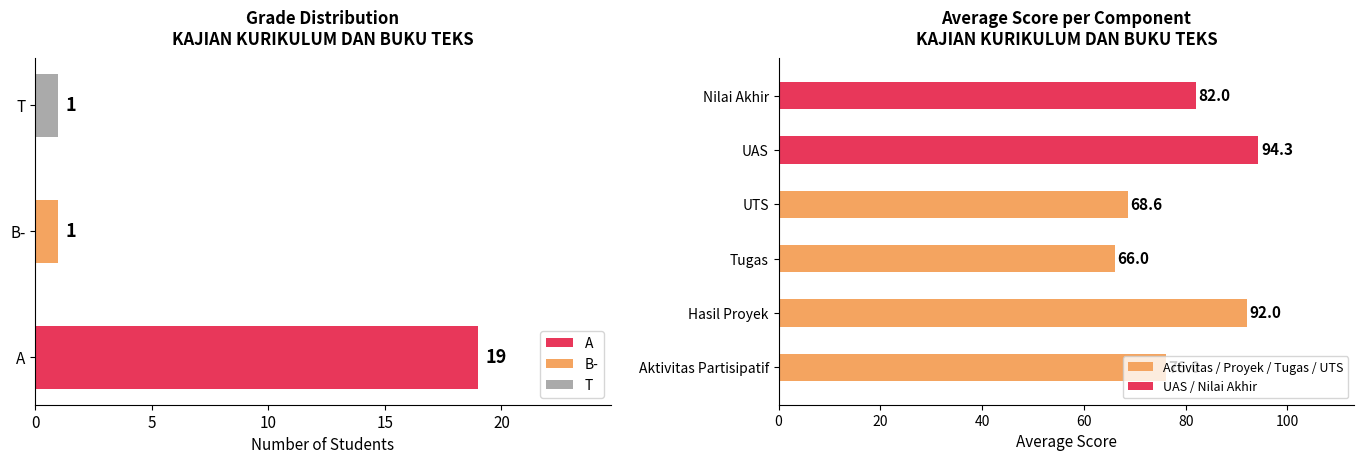

Count the number of categories in the chart.

3